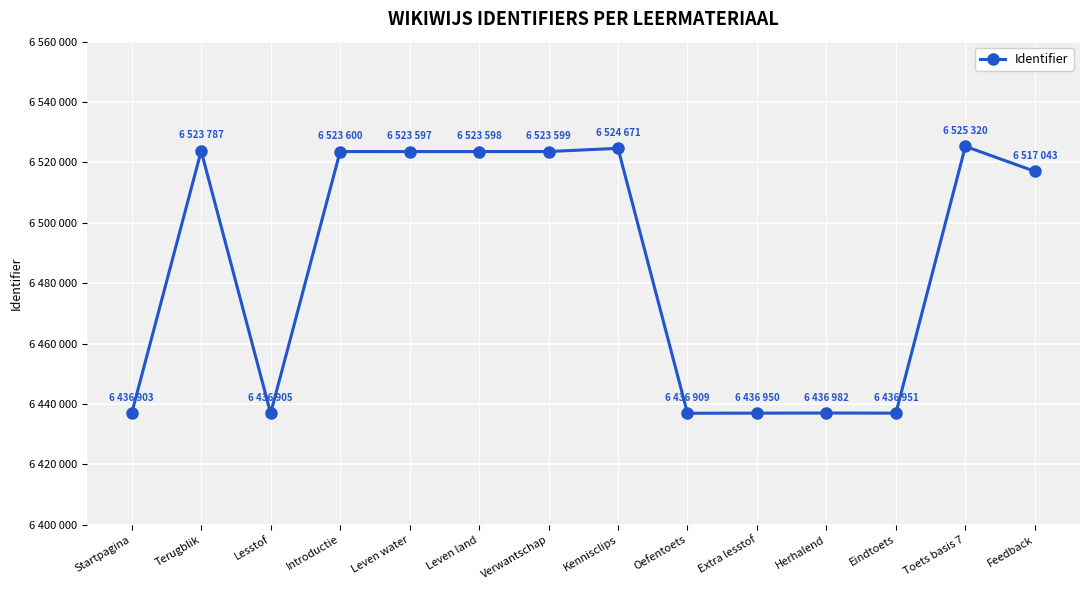

Count the number of categories in the chart.

14